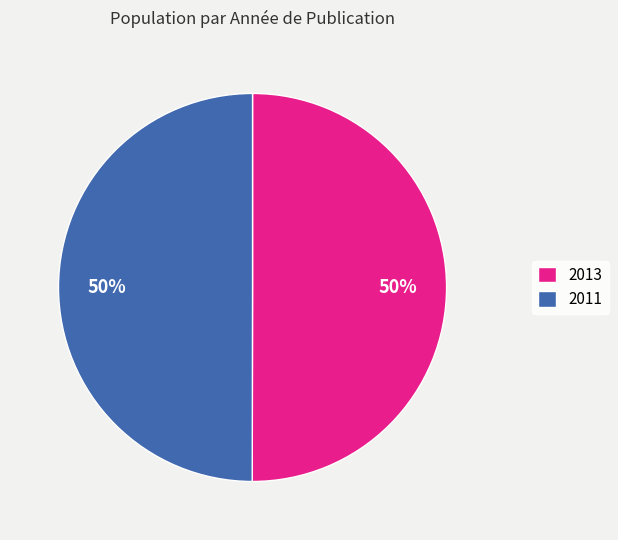

Approximately how many times larger is the value at 2013 compared to 2011?

1.0